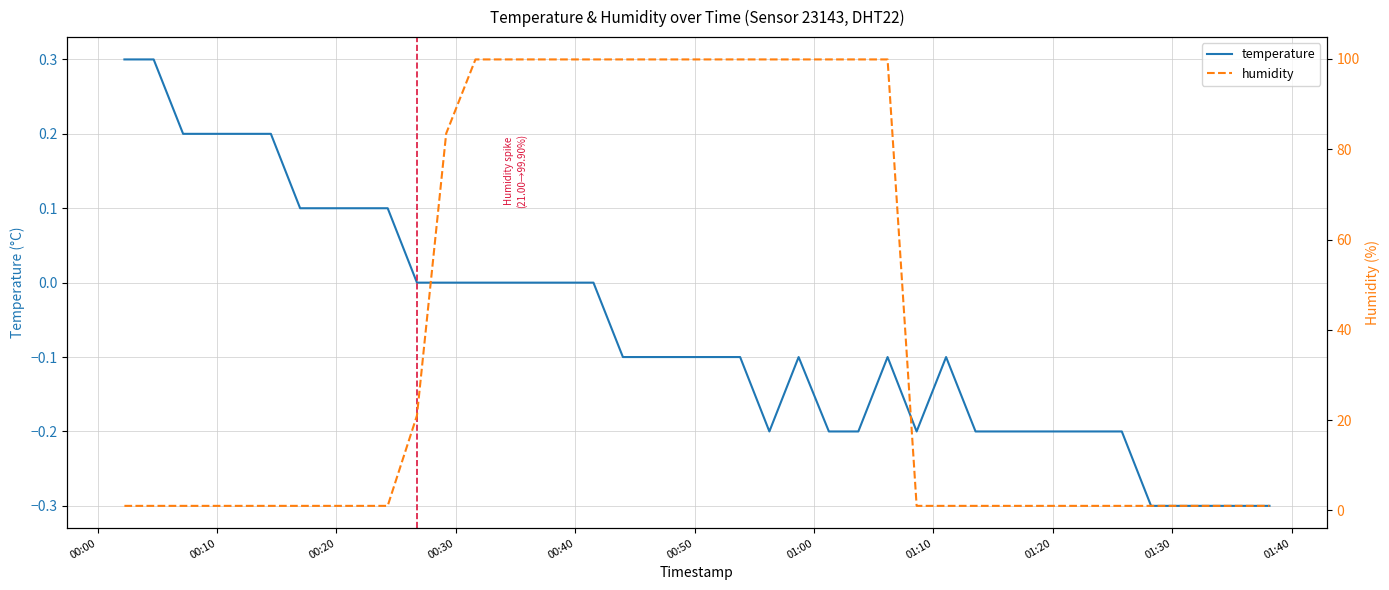

Rank the series by their average value, from highest to lowest.

humidity, temperature